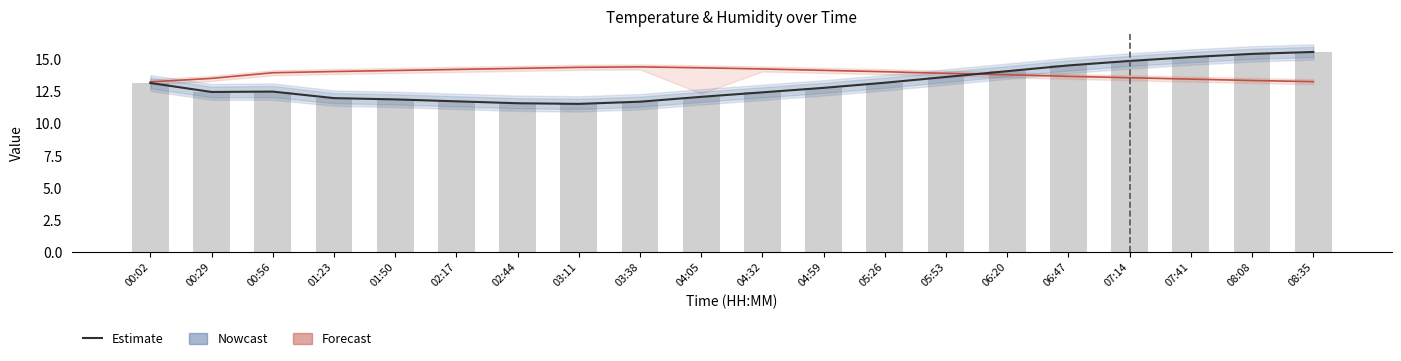

Reading right to left, what are all the values shown in this chart?

Humidity: 08:35=13.3	08:08=13.4	07:41=13.5	07:14=13.6	06:47=13.7	06:20=13.8	05:53=13.9	05:26=14.1	04:59=14.2	04:32=14.3	04:05=14.4	03:38=14.4	03:11=14.4	02:44=14.3	02:17=14.2	01:50=14.2	01:23=14.1	00:56=14.0	00:29=13.5	00:02=13.3
Temperature: 08:35=15.6	08:08=15.4	07:41=15.2	07:14=14.9	06:47=14.6	06:20=14.1	05:53=13.7	05:26=13.2	04:59=12.8	04:32=12.4	04:05=12.1	03:38=11.7	03:11=11.6	02:44=11.6	02:17=11.8	01:50=11.9	01:23=12.0	00:56=12.5	00:29=12.5	00:02=13.2